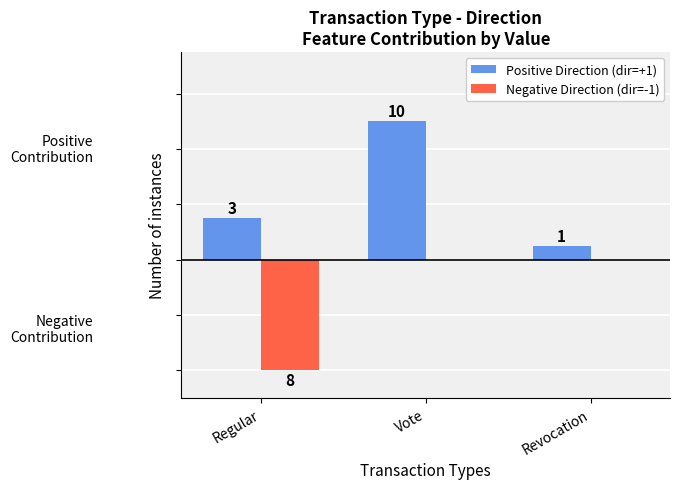

At which category is the sum across all series the highest?

Vote